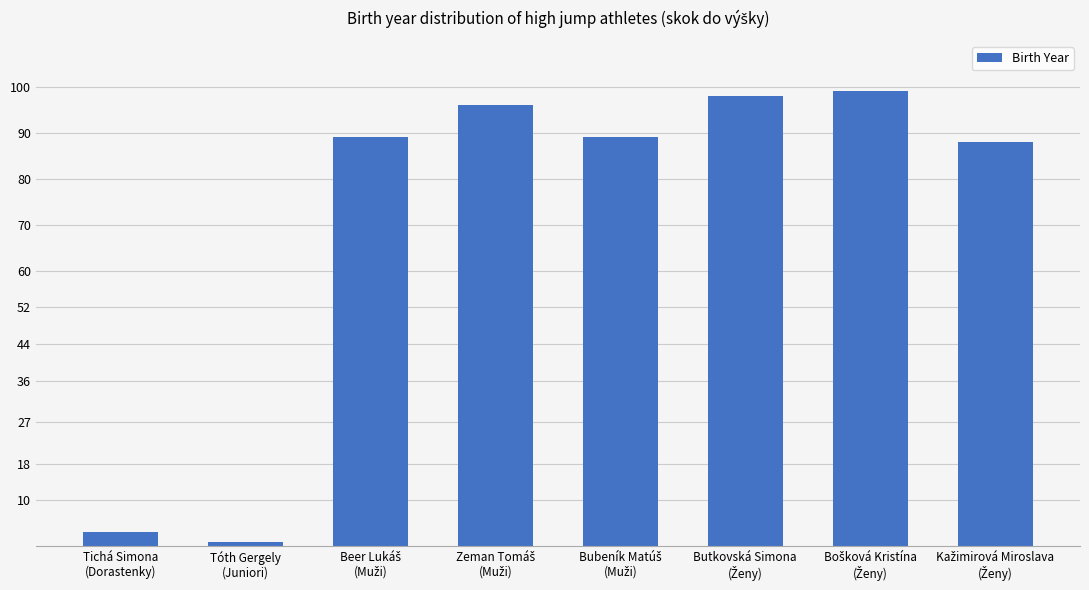

Reading left to right, transcribe all the data shown in this chart.

3	1	89	96	89	98	99	88